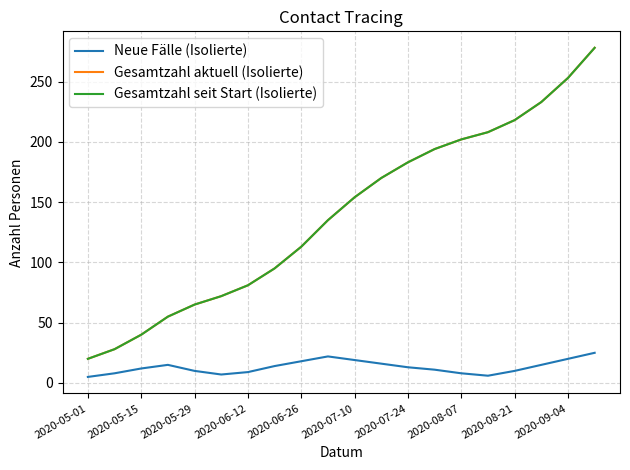

Is this an area chart (filled region under the line)?

No